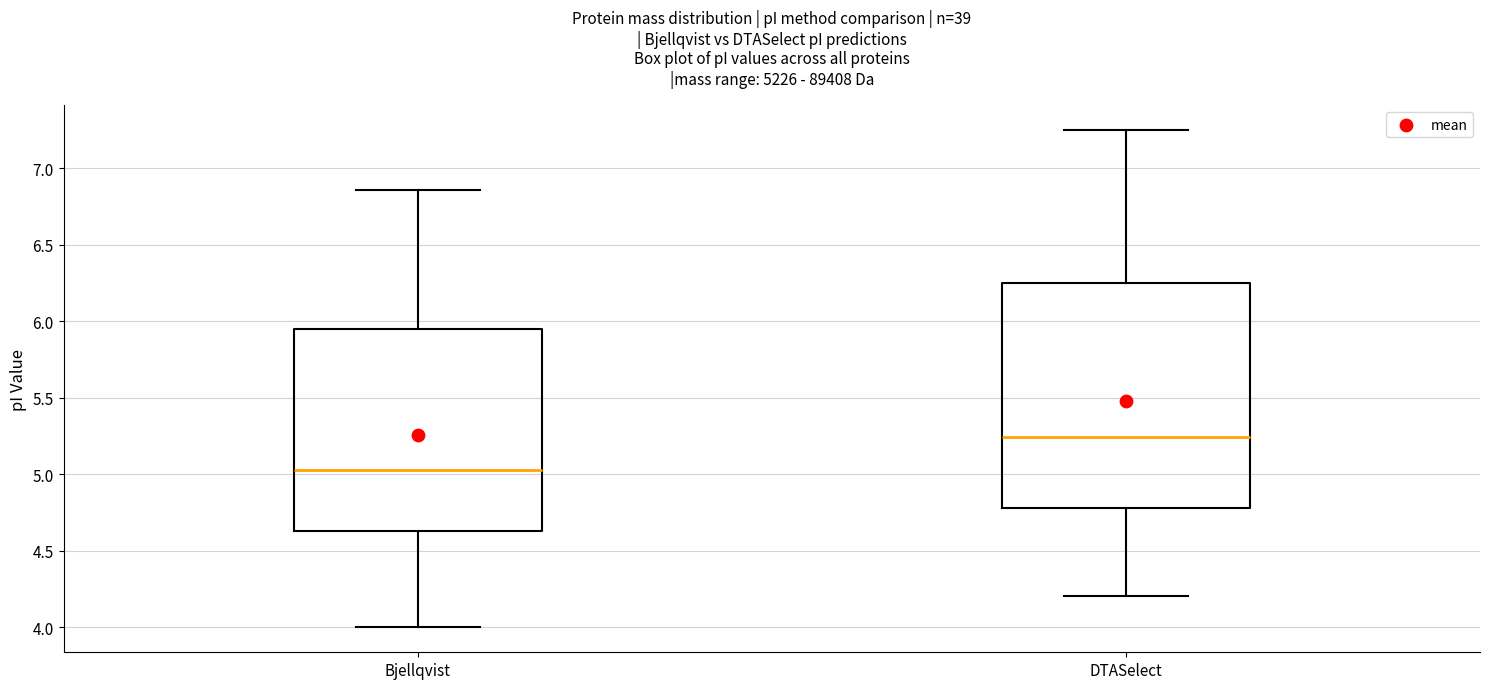

Where is the lower edge of the box for DTASelect on the y-axis? The values are not printed on the chart, so give them approximately, as read against the axis.

4.80